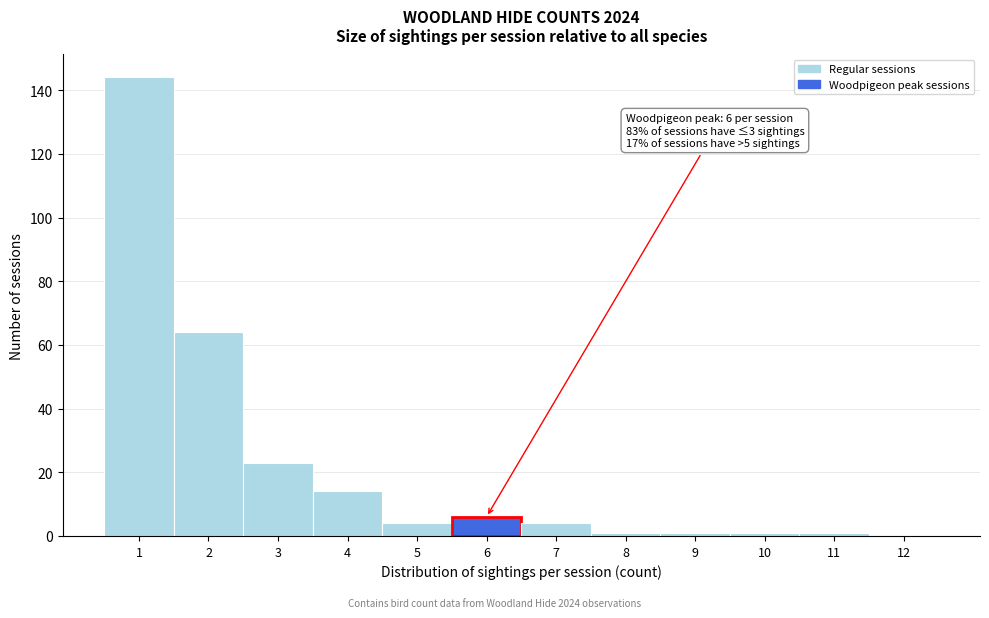

Over which range of the x-axis is the bar tallest?

0.5 to 1.5